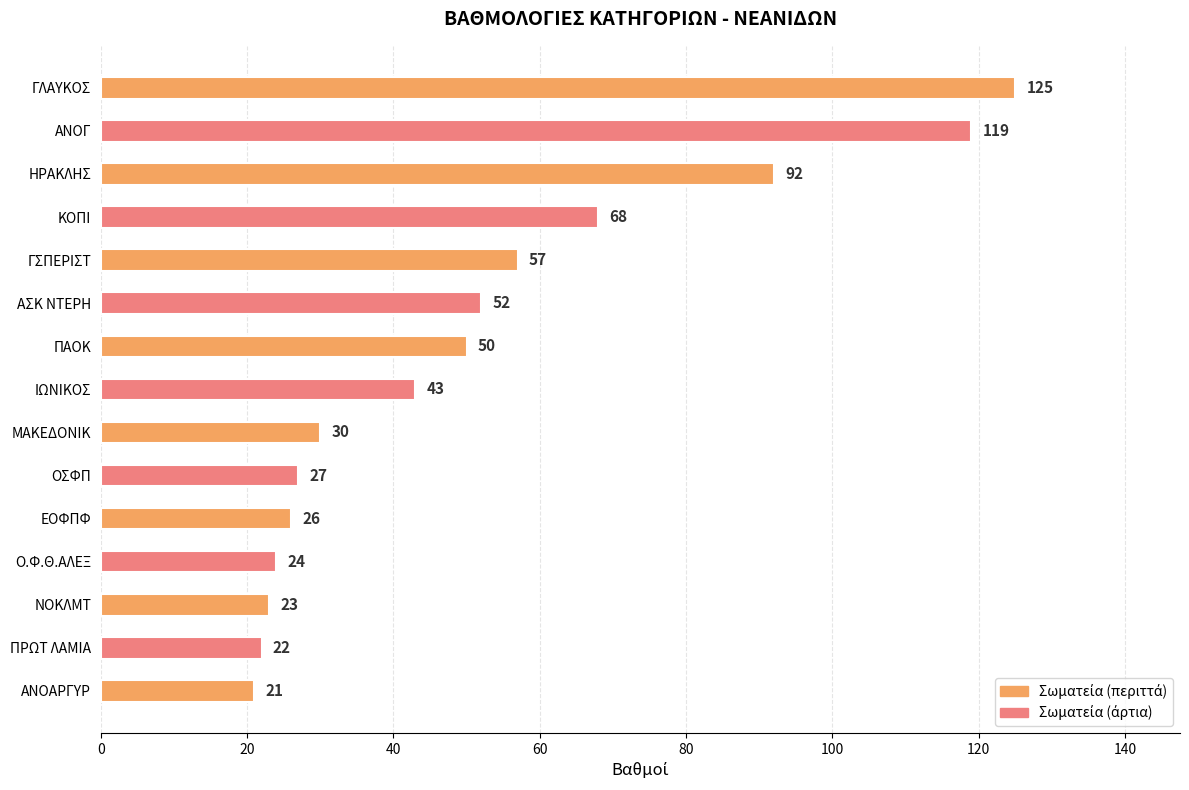

Reading left to right, transcribe all the data shown in this chart.

125	119	92	68	57	52	50	43	30	27	26	24	23	22	21